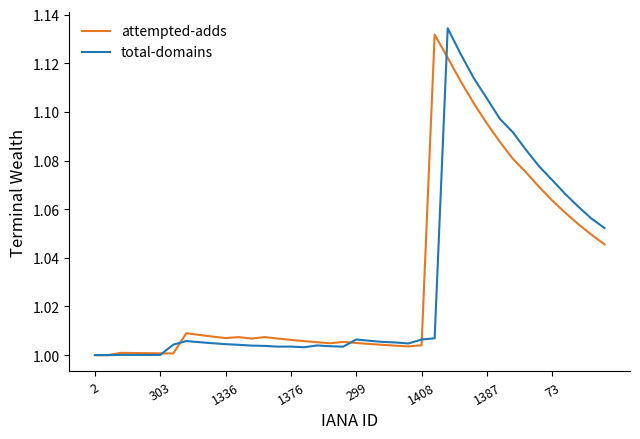

How many interior local peaks does the attempted-adds series have?

6